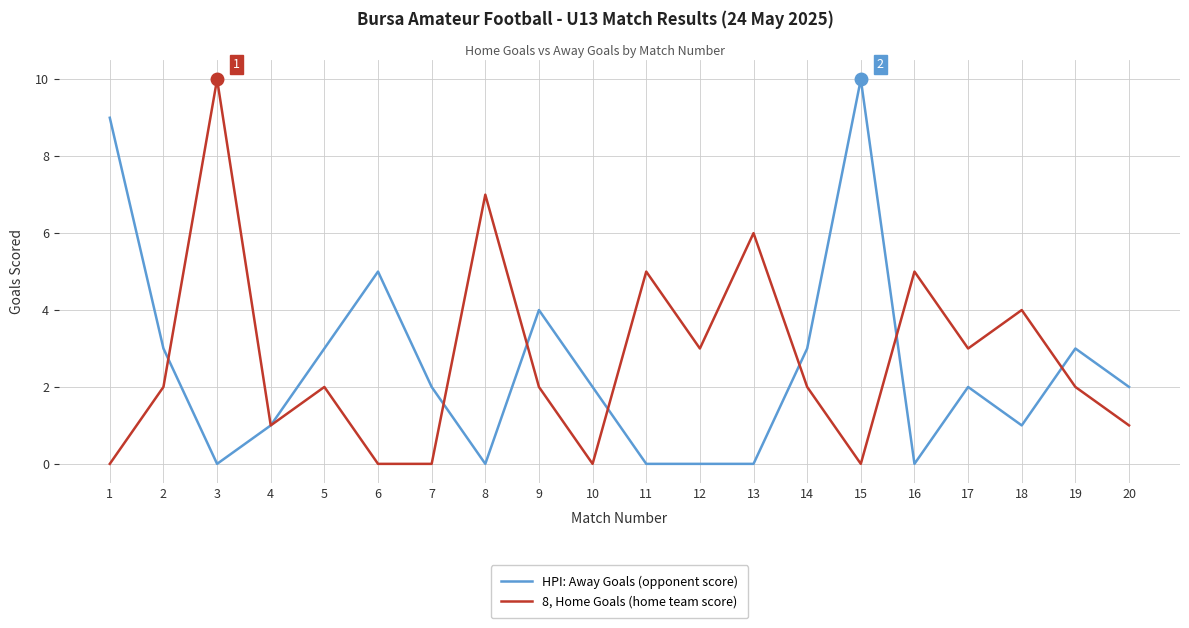

Between 2 and 4, which series saw the biggest shift?

HPI: Away Goals (opponent score)